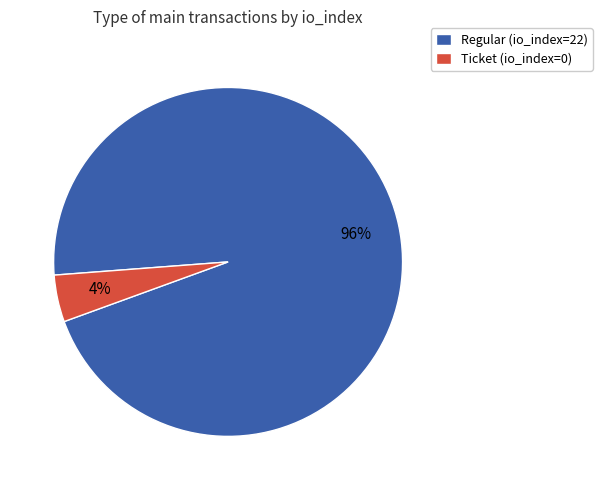

How many slices are in this pie chart?

2